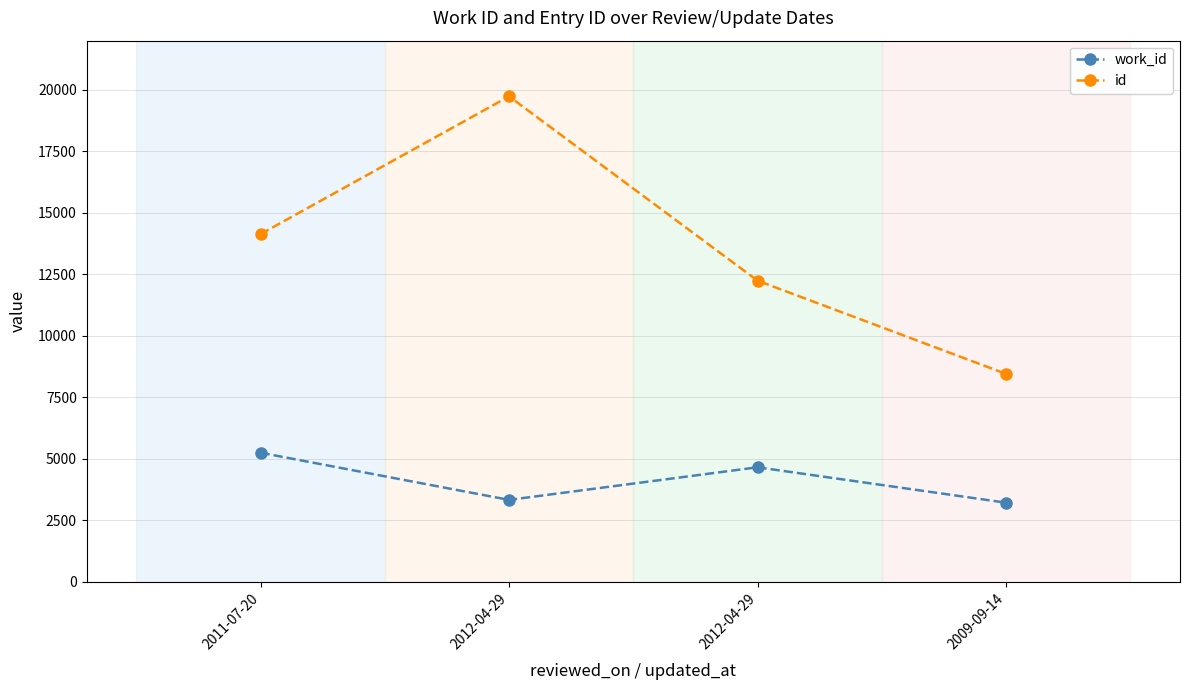

How many lines are shown in the chart?

2